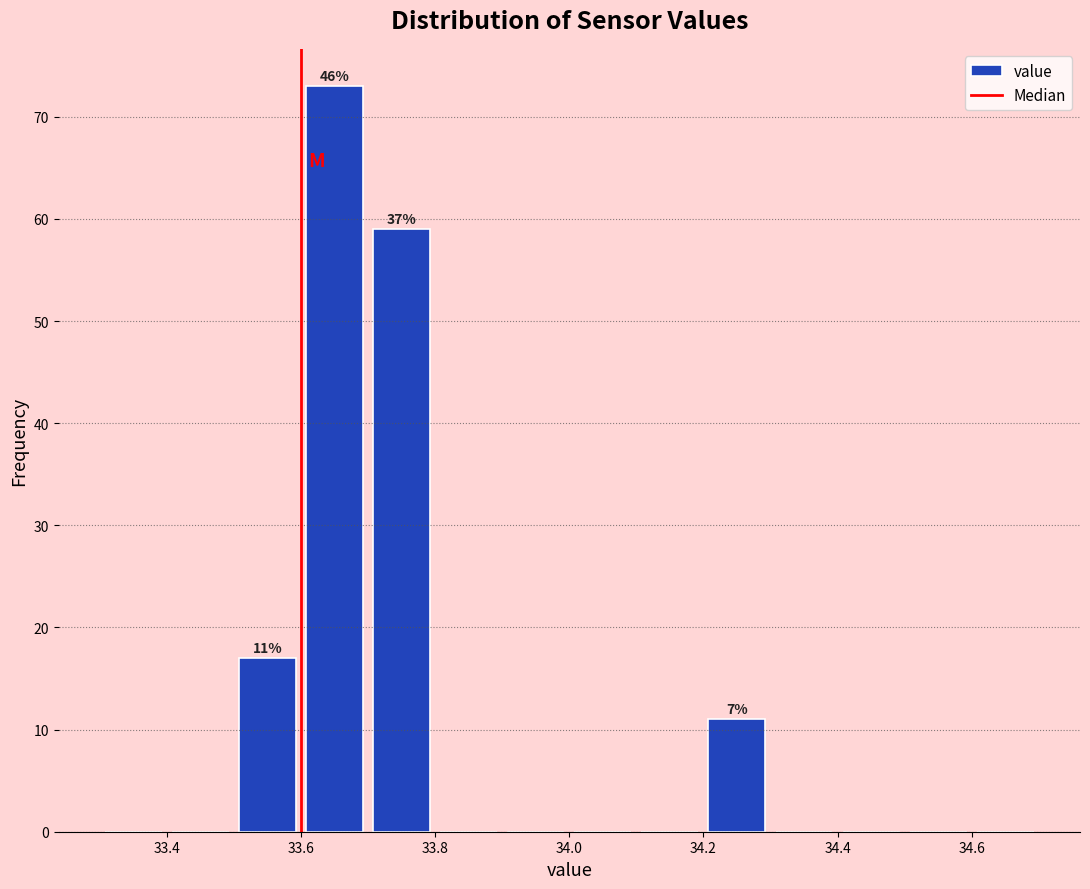

Which range on the x-axis has the tallest bar?

33.6 to 33.7